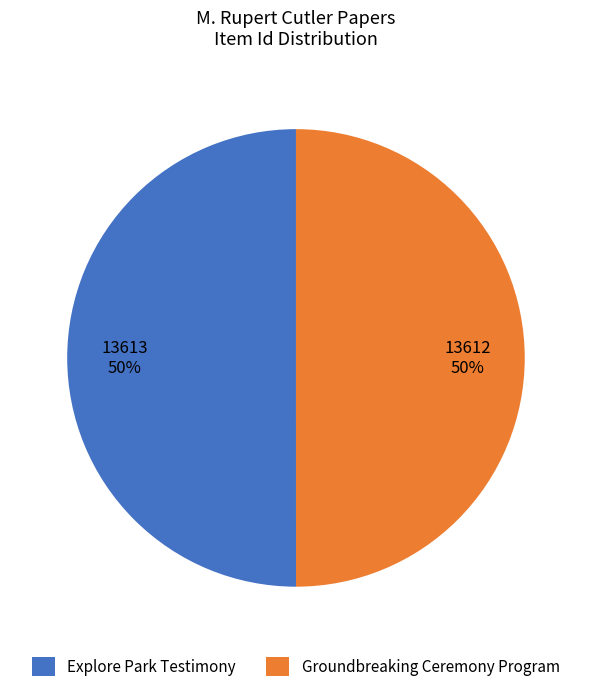

The Groundbreaking Ceremony Program slice represents 50% of the pie. True or false?

True